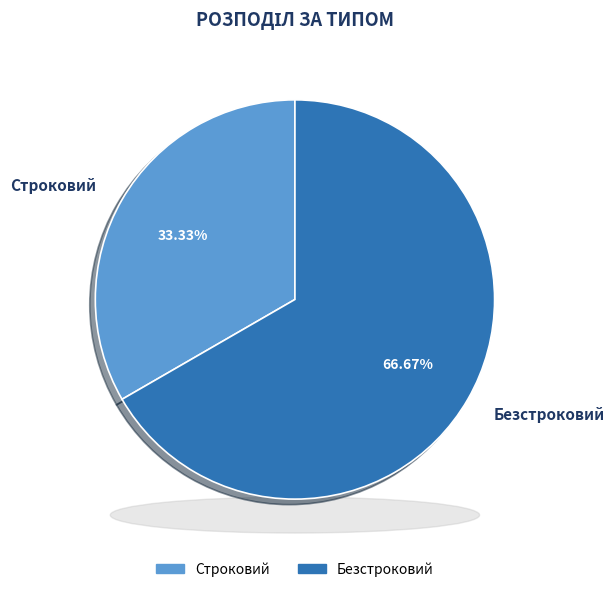

Which category accounts for the majority?

Безстроковий